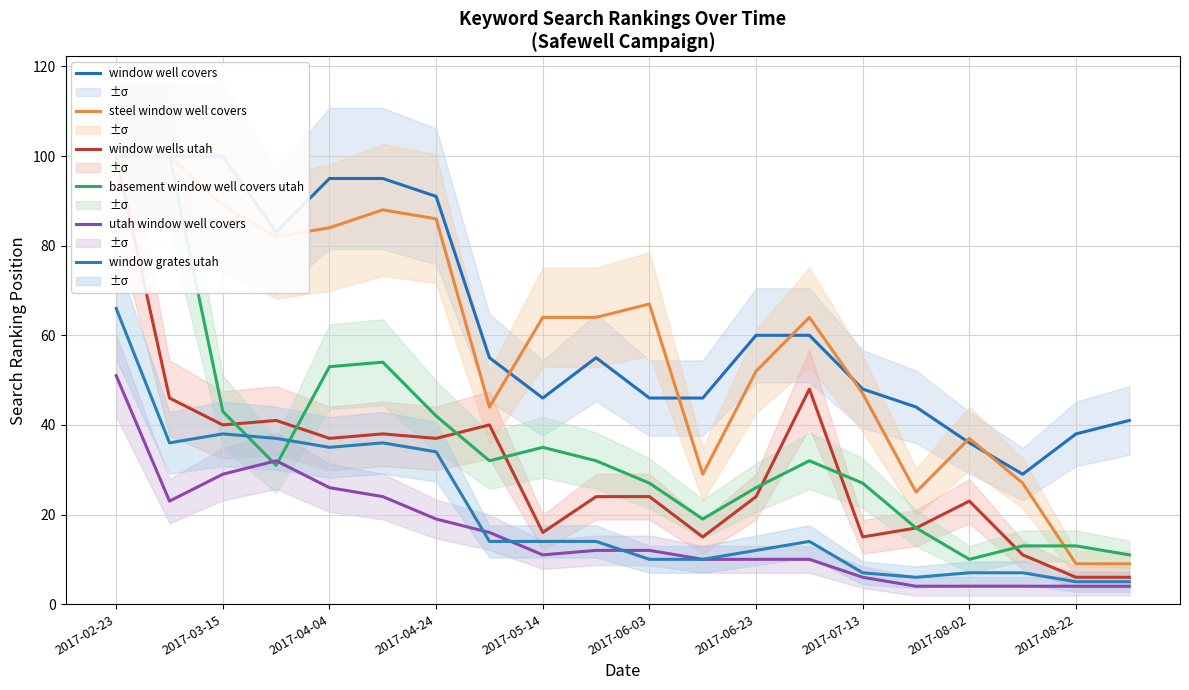

Rank the series by their maximum value, from lowest to highest.

utah window well covers, window grates utah, window well covers, steel window well covers, window wells utah, basement window well covers utah